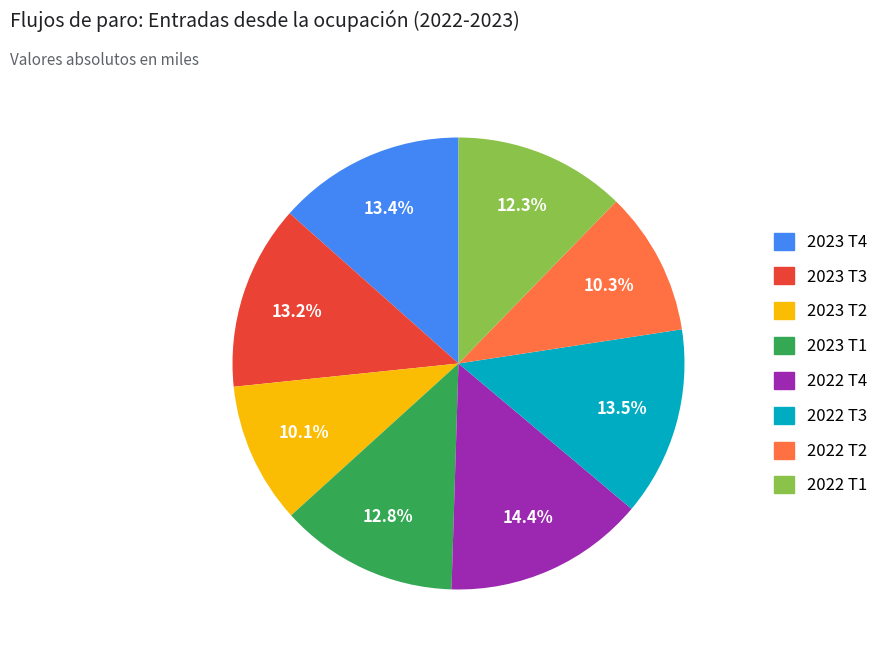

To the nearest percent, what portion does 2023 T3 represent?

13%